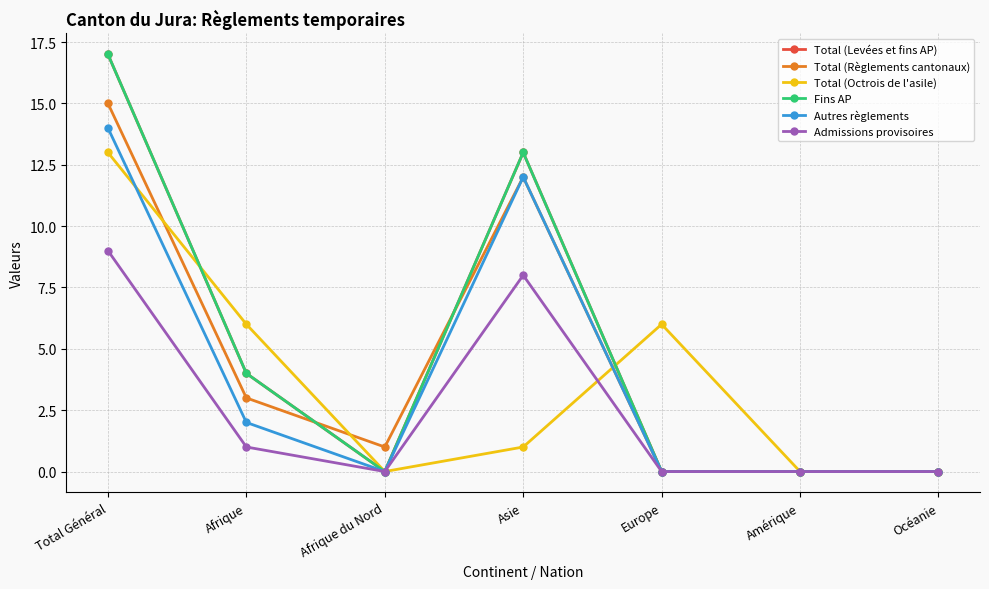

Is this an area chart (filled region under the line)?

No